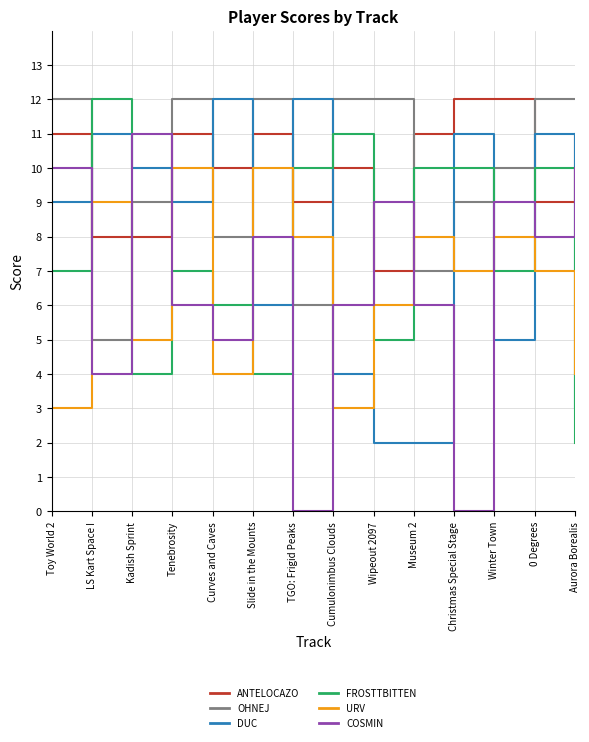

Reading left to right, extract all data points from this chart.

ANTELOCAZO: Toy World 2=11	LS Kart Space I=8	Kadish Sprint=8	Tenebrosity=11	Curves and Caves=10	Slide in the Mounts=11	TGO: Frigid Peaks=9	Cumulonimbus Clouds=10	Wipeout 2097=7	Museum 2=11	Christmas Special Stage=12	Winter Town=12	0 Degrees=9	Aurora Borealis=11
OHNEJ: Toy World 2=12	LS Kart Space I=5	Kadish Sprint=9	Tenebrosity=12	Curves and Caves=8	Slide in the Mounts=12	TGO: Frigid Peaks=6	Cumulonimbus Clouds=12	Wipeout 2097=12	Museum 2=7	Christmas Special Stage=9	Winter Town=10	0 Degrees=12	Aurora Borealis=12
DUC: Toy World 2=9	LS Kart Space I=11	Kadish Sprint=10	Tenebrosity=9	Curves and Caves=12	Slide in the Mounts=6	TGO: Frigid Peaks=12	Cumulonimbus Clouds=4	Wipeout 2097=2	Museum 2=2	Christmas Special Stage=11	Winter Town=5	0 Degrees=11	Aurora Borealis=3
FROSTTBITTEN: Toy World 2=7	LS Kart Space I=12	Kadish Sprint=4	Tenebrosity=7	Curves and Caves=6	Slide in the Mounts=4	TGO: Frigid Peaks=10	Cumulonimbus Clouds=11	Wipeout 2097=5	Museum 2=10	Christmas Special Stage=10	Winter Town=7	0 Degrees=10	Aurora Borealis=2
URV: Toy World 2=3	LS Kart Space I=9	Kadish Sprint=5	Tenebrosity=10	Curves and Caves=4	Slide in the Mounts=10	TGO: Frigid Peaks=8	Cumulonimbus Clouds=3	Wipeout 2097=6	Museum 2=8	Christmas Special Stage=7	Winter Town=8	0 Degrees=7	Aurora Borealis=4
COSMIN: Toy World 2=10	LS Kart Space I=4	Kadish Sprint=11	Tenebrosity=6	Curves and Caves=5	Slide in the Mounts=8	TGO: Frigid Peaks=0	Cumulonimbus Clouds=6	Wipeout 2097=9	Museum 2=6	Christmas Special Stage=0	Winter Town=9	0 Degrees=8	Aurora Borealis=10